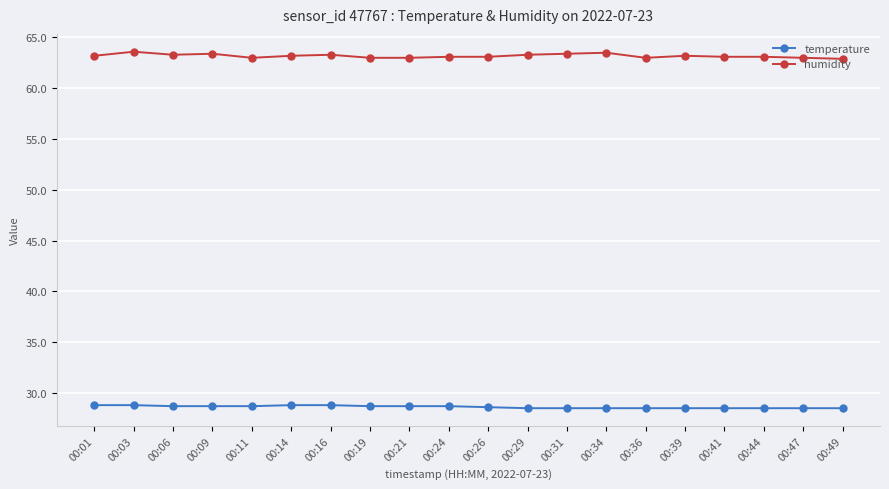

How many lines are shown in the chart?

2